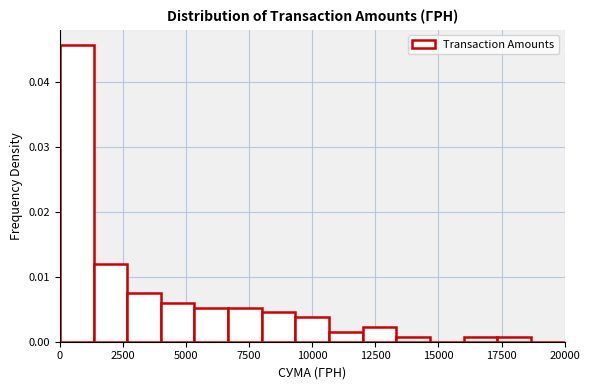

Around what value on the x-axis is the tallest bar? Give the approximate position of its centre, as read against the axis.

500